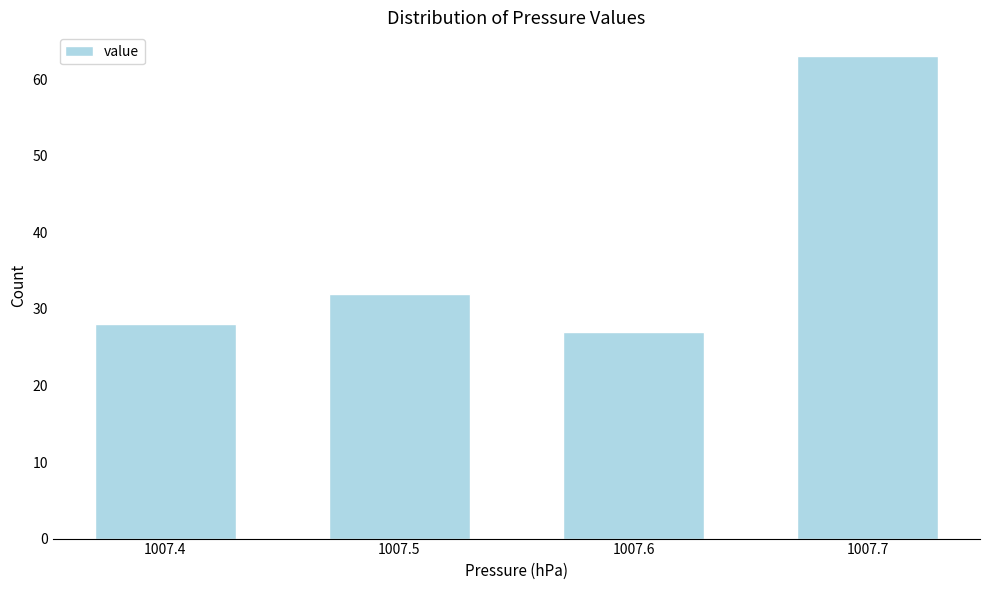

Reading left to right, list all the values displayed in this chart.

1007.4=28	1007.5=32	1007.6=27	1007.7=63